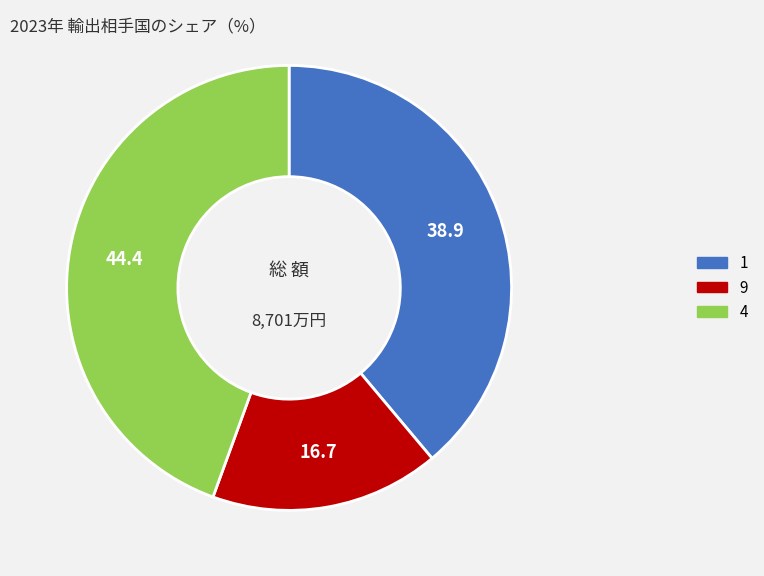

Is it true that 4 is 44% of the pie?

True